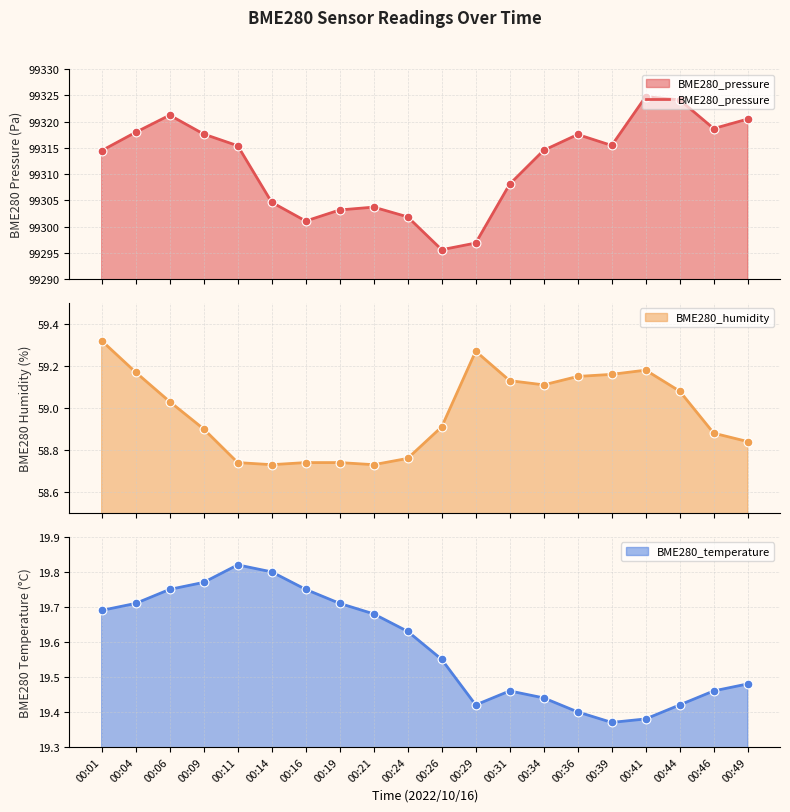

Approximately how many times larger is the value at 00:06 compared to 00:21?

1.0